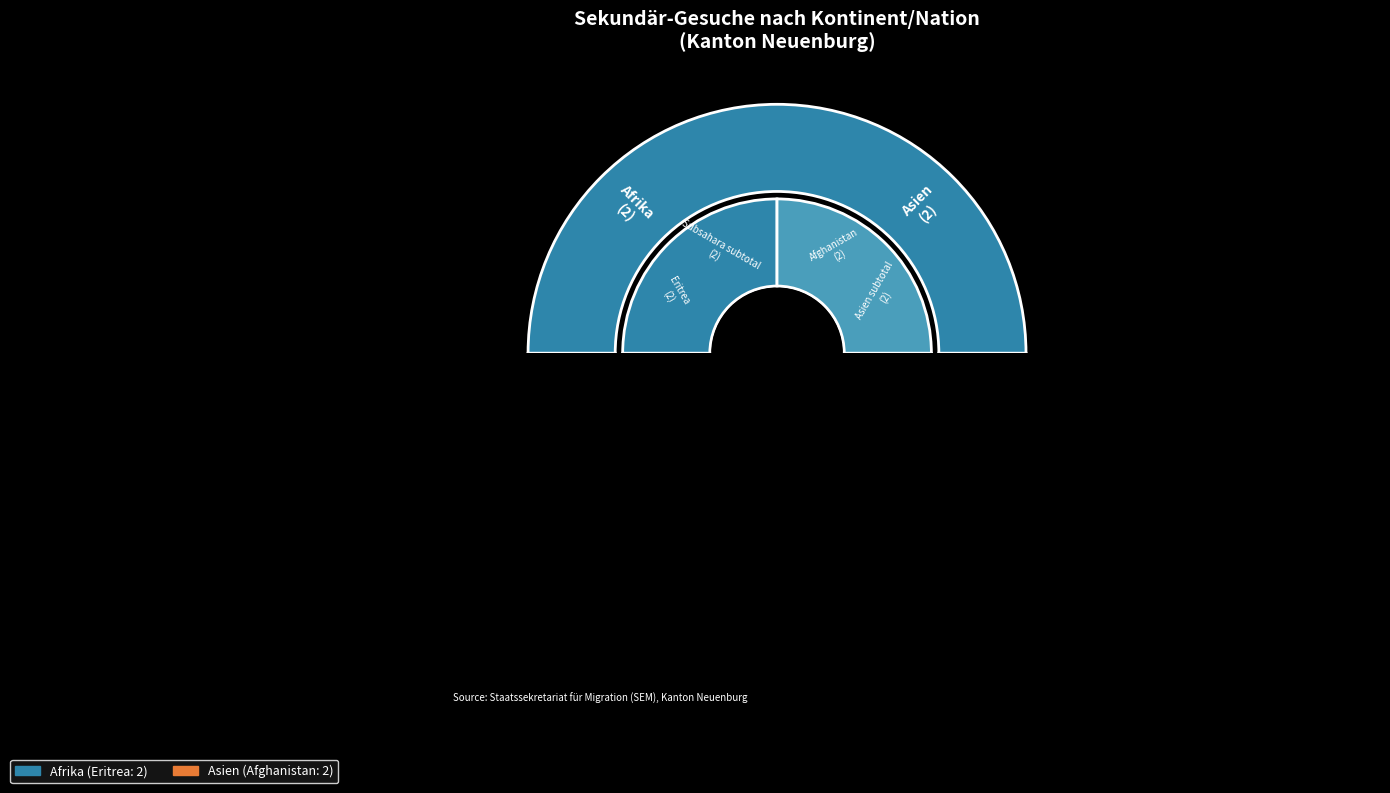

Does Europa represent more than half of the total?

No